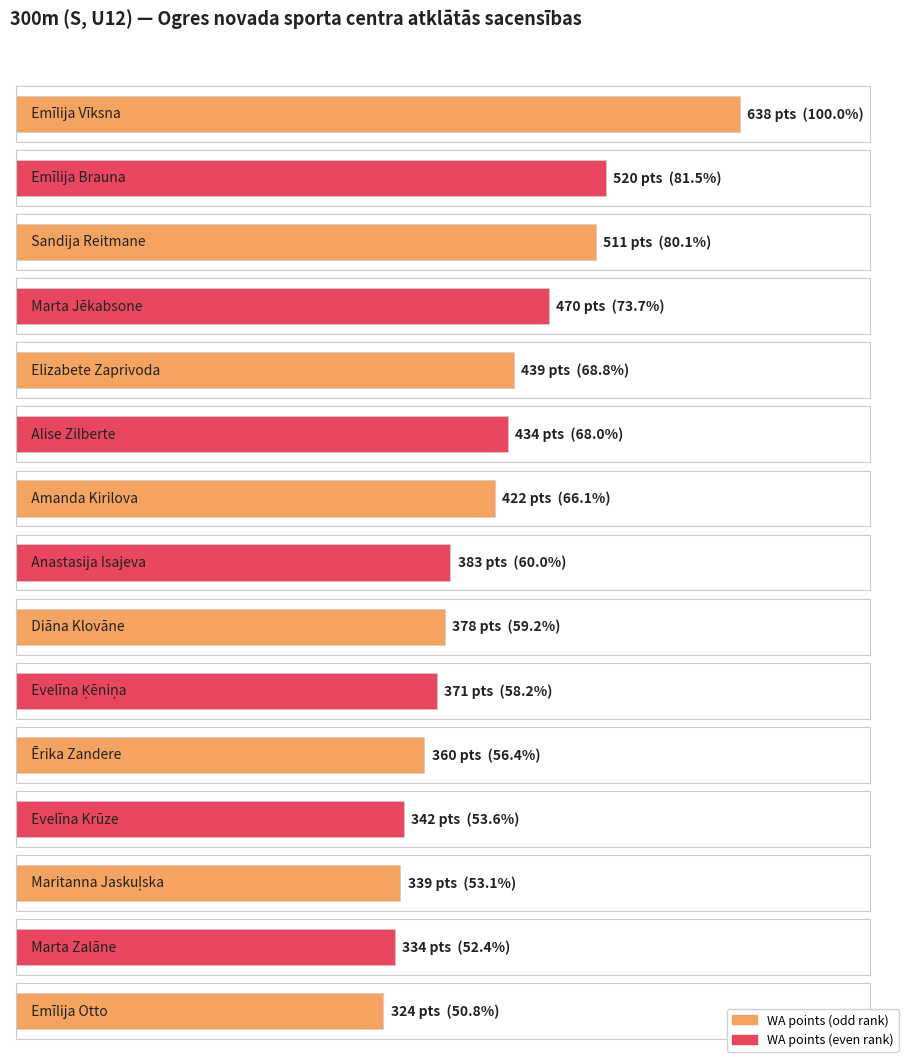

What is the minimum value shown in the chart?

324